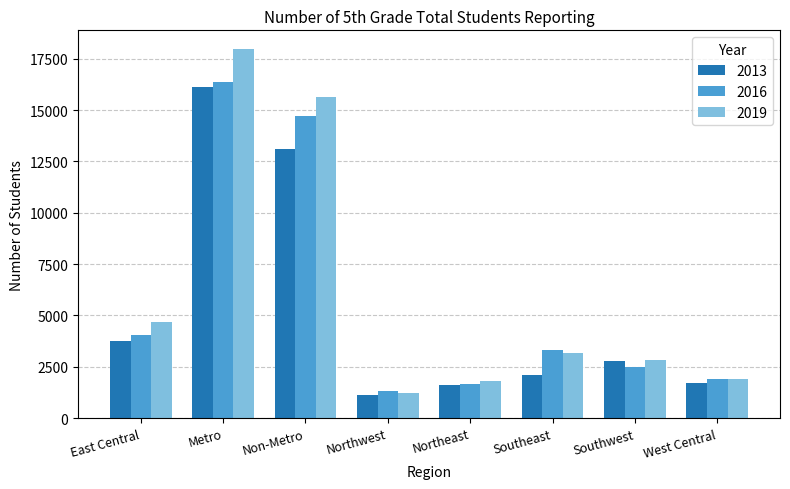

What is the label of the 4th bar from the left?

Northwest